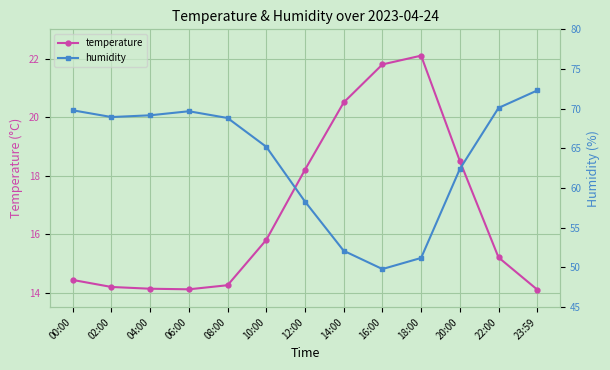

Between 14:00 and 04:00, which is larger?

14:00